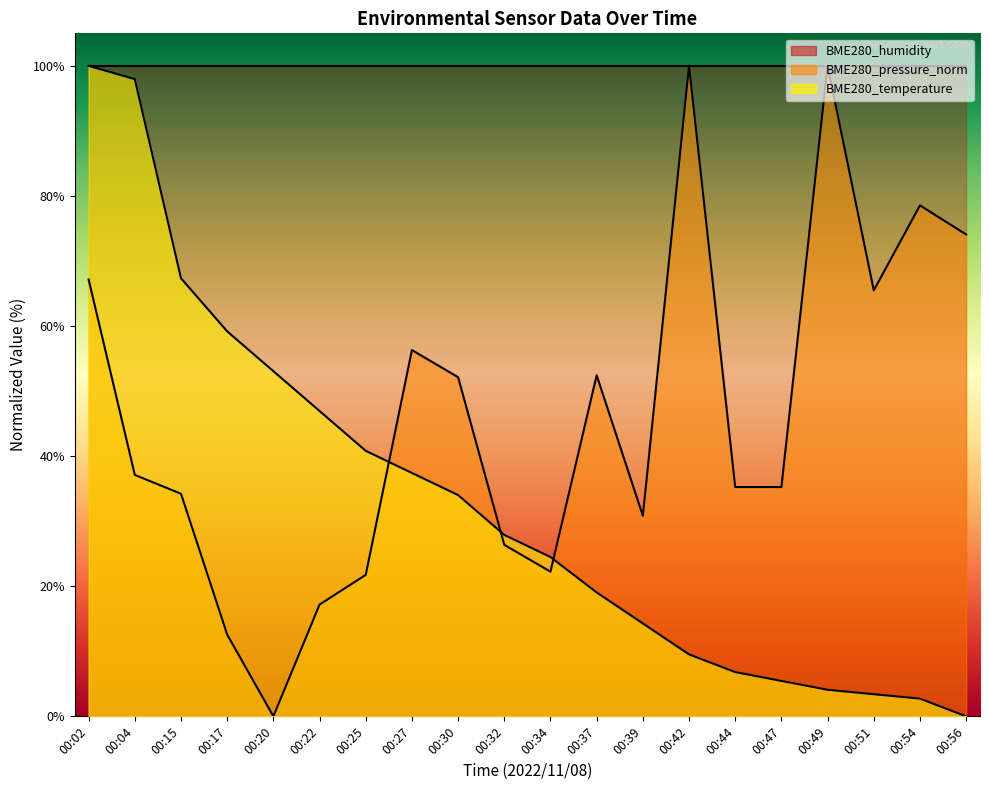

How many values in BME280_pressure_norm are above zero?

19